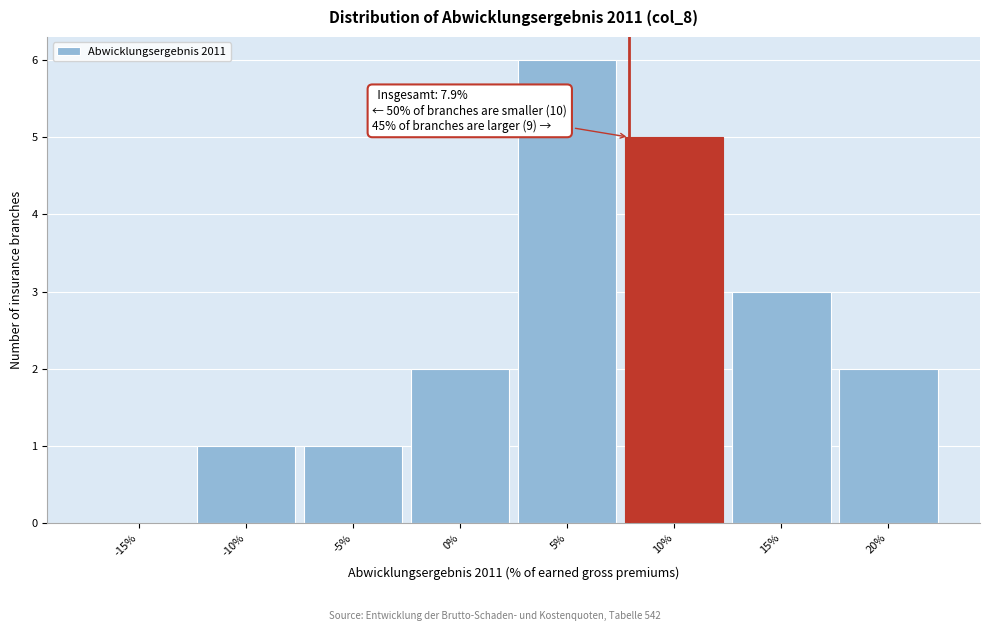

Which range on the x-axis has the tallest bar?

2.5 to 7.5